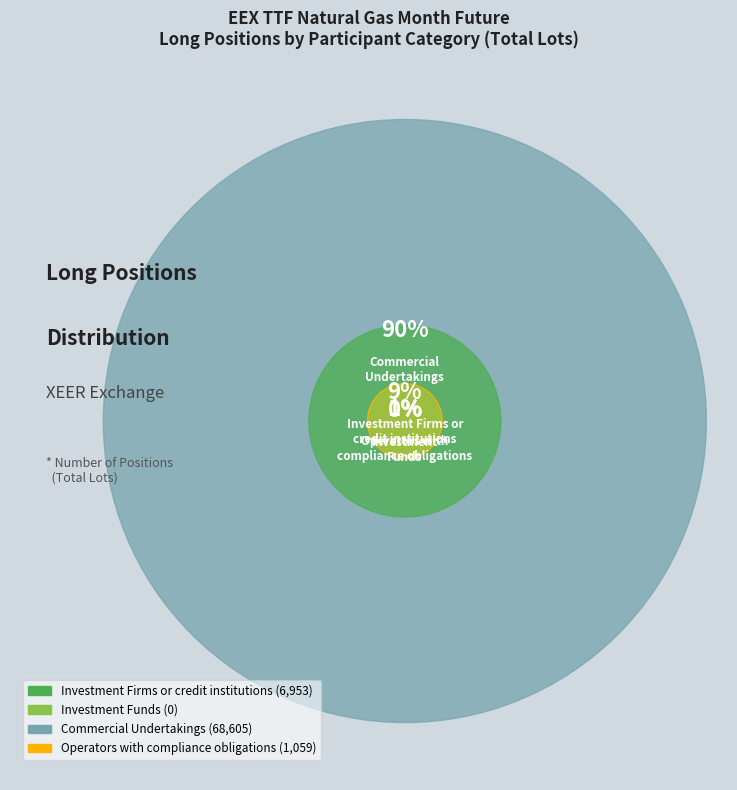

To the nearest percent, what portion does Operators with
compliance obligations represent?

1%